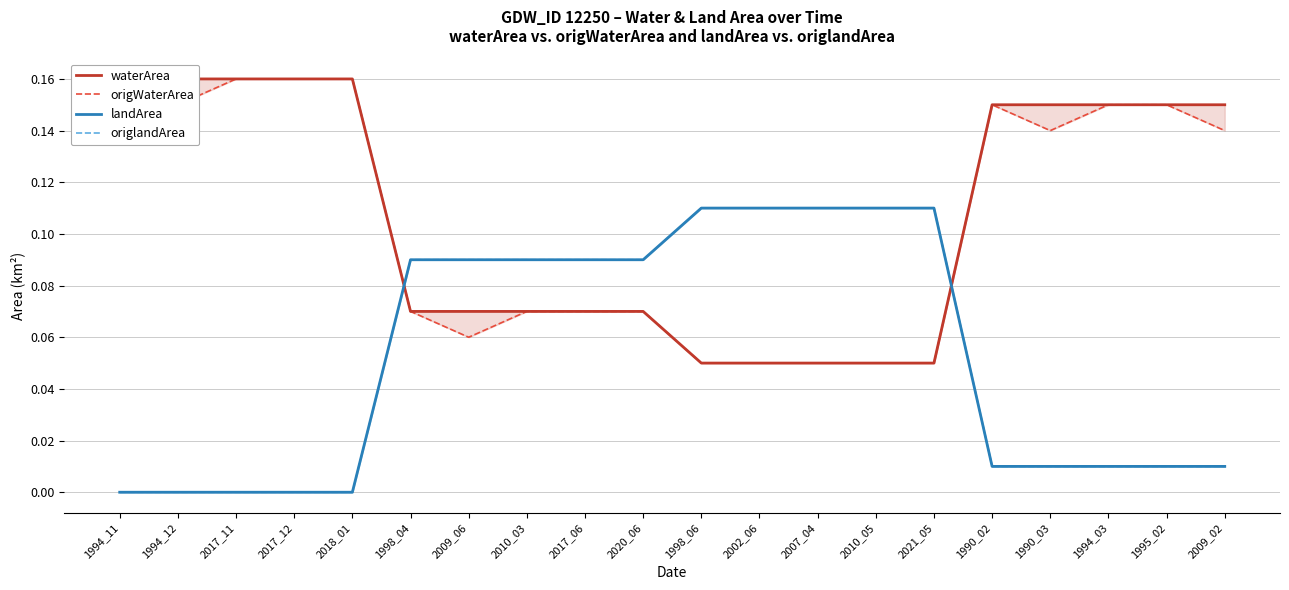

How many categories are shown in the chart?

20